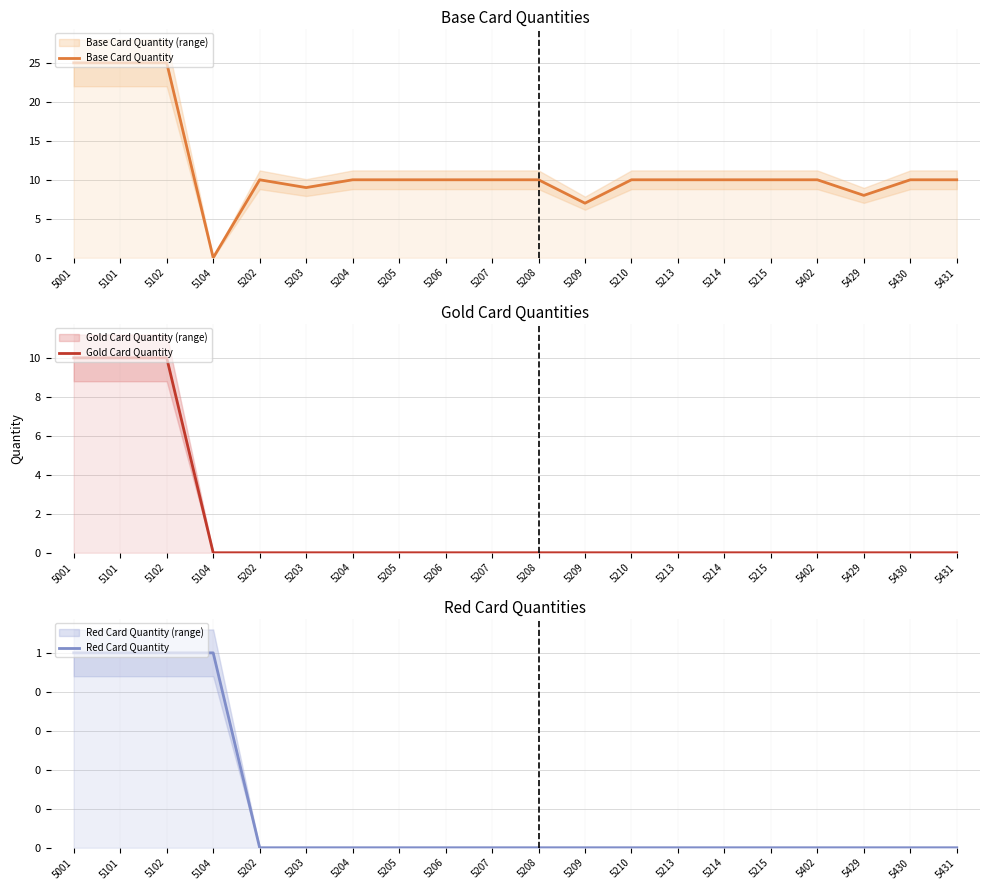

What is the total value across all series at 5210?

10